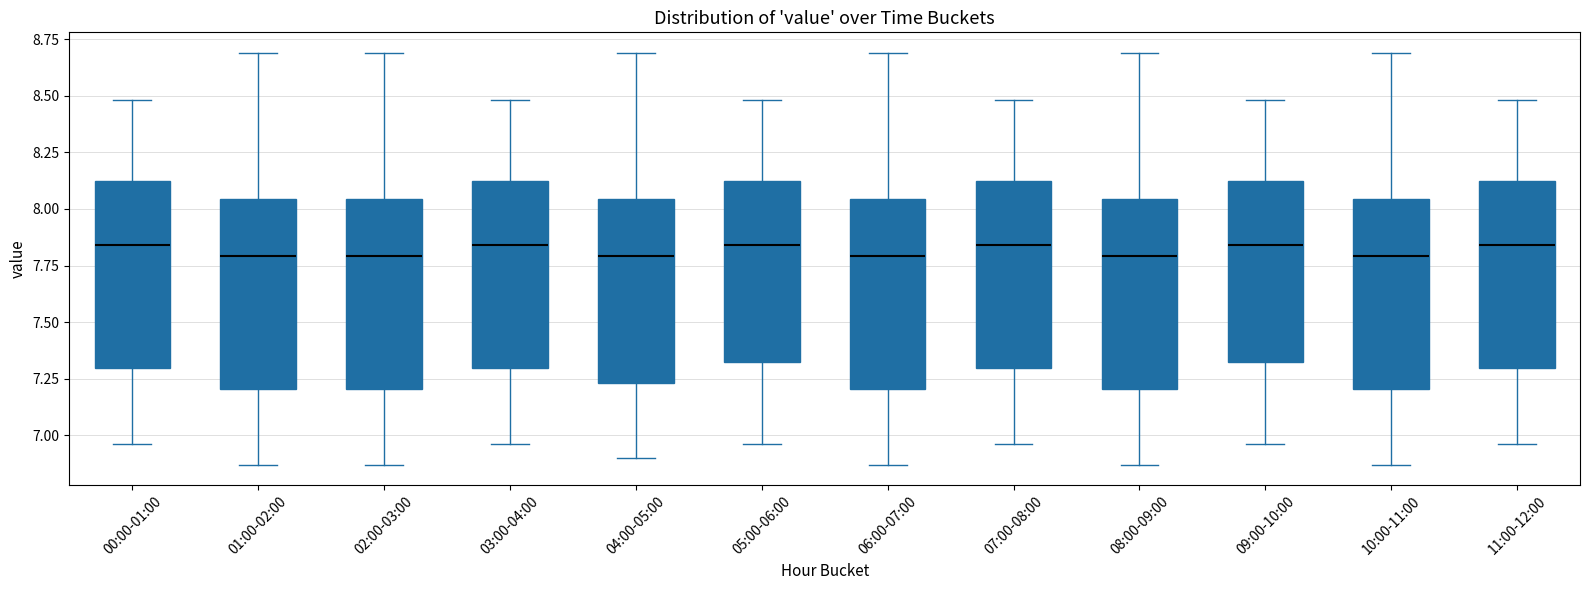

Where is the lower edge of the box for 01:00-02:00 on the y-axis? The values are not printed on the chart, so give them approximately, as read against the axis.

7.20